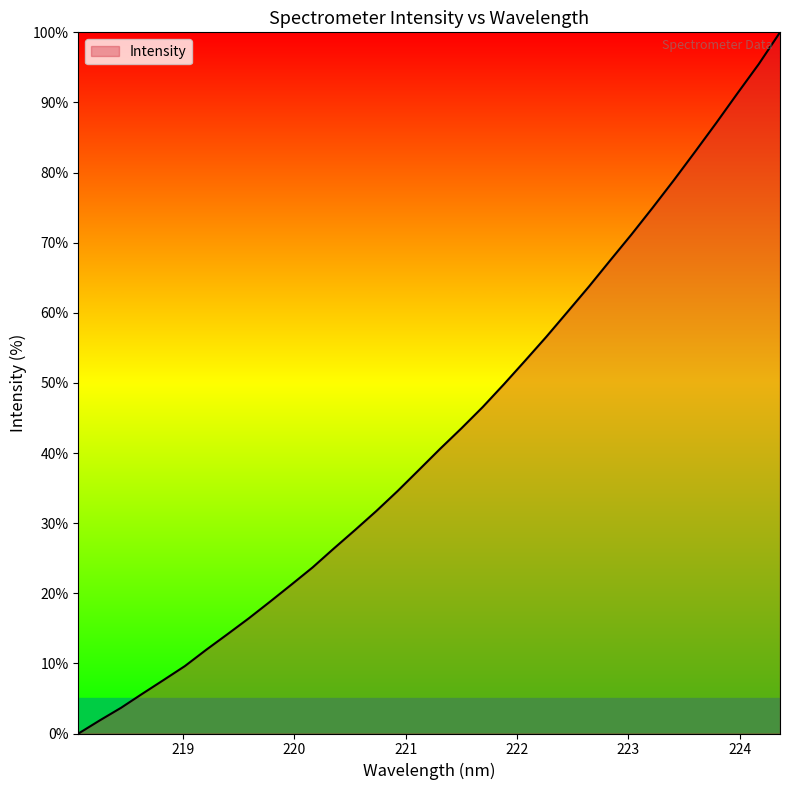

What is the maximum value shown in the chart?

100.0